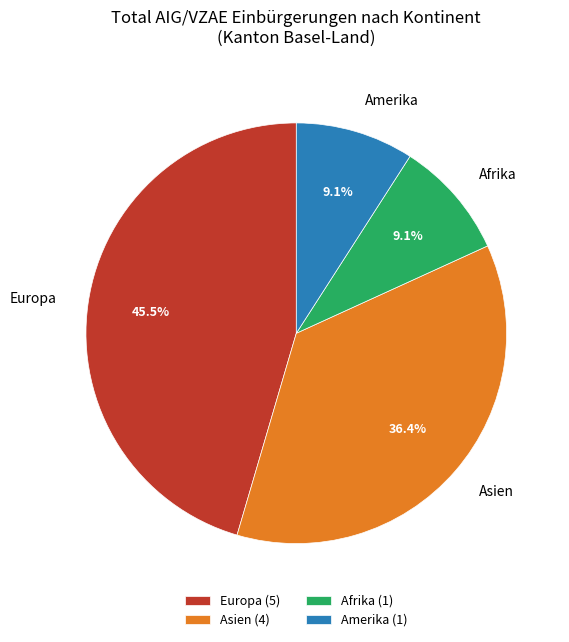

To the nearest percent, what is the average slice percentage?

25%